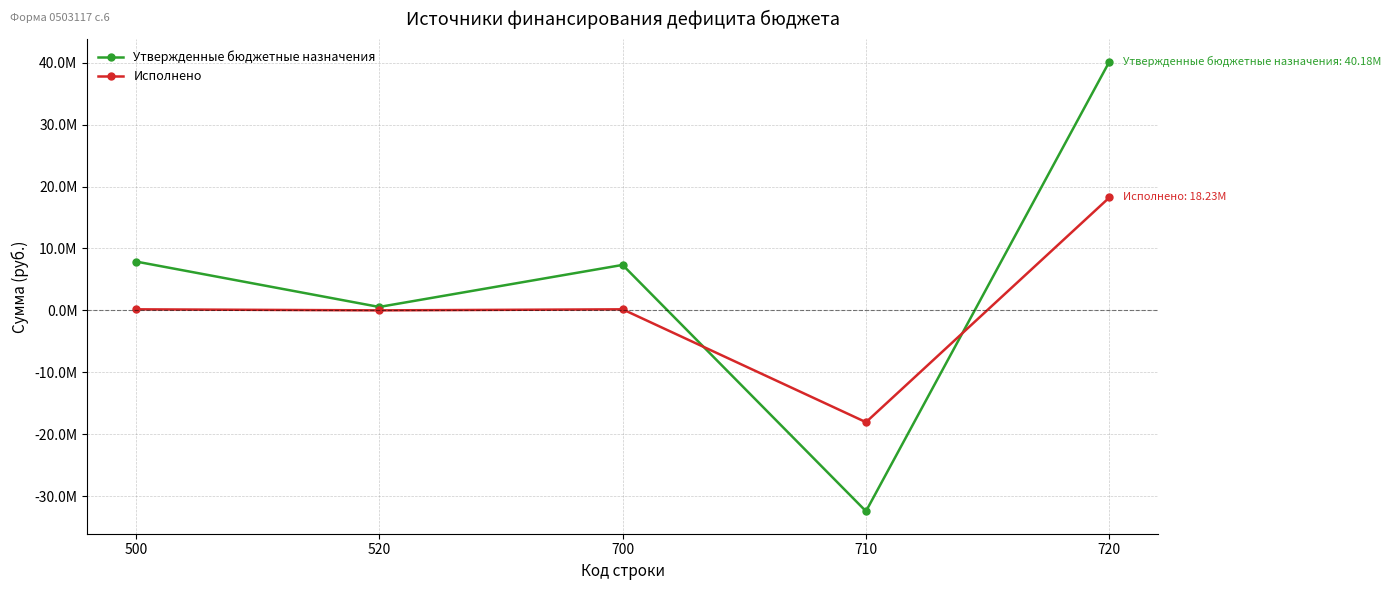

What is the value of the Утвержденные бюджетные назначения point at the 3rd from the left?

7341901.1